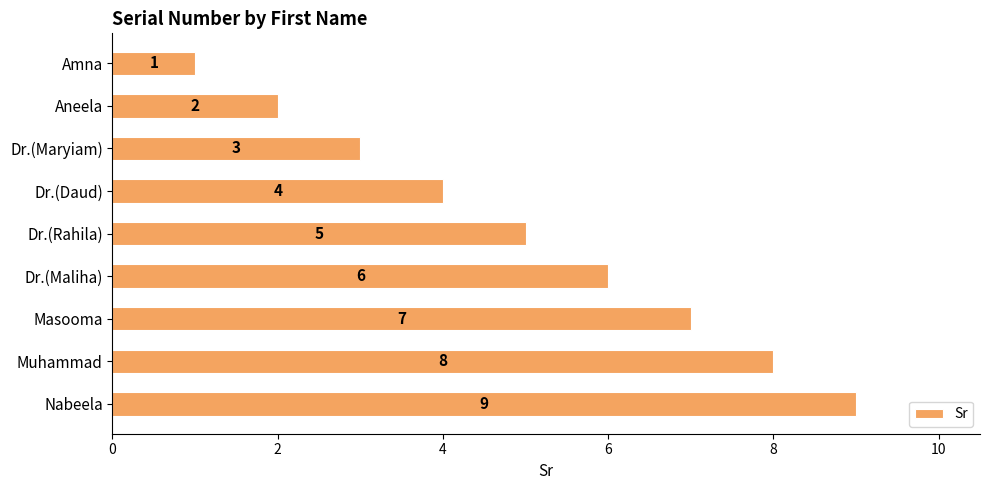

What is the change in value from Aneela to Dr.(Maryiam)?

+1